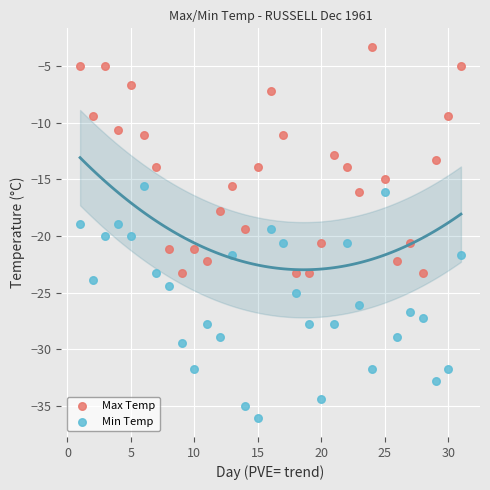

Which series reaches the minimum Y coordinate?

Min Temp